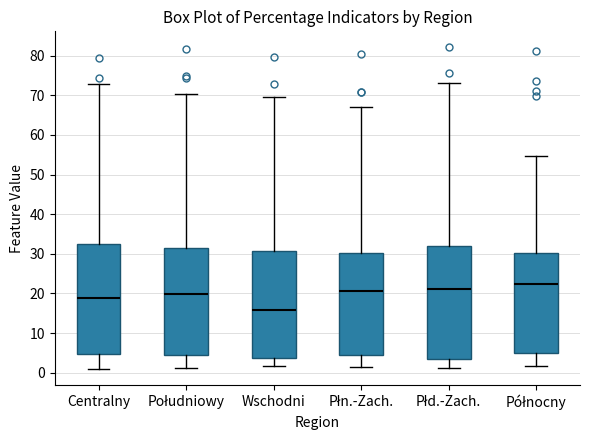

Where does the lower whisker of the box for Wschodni end on the y-axis? The values are not printed on the chart, so give them approximately, as read against the axis.

2